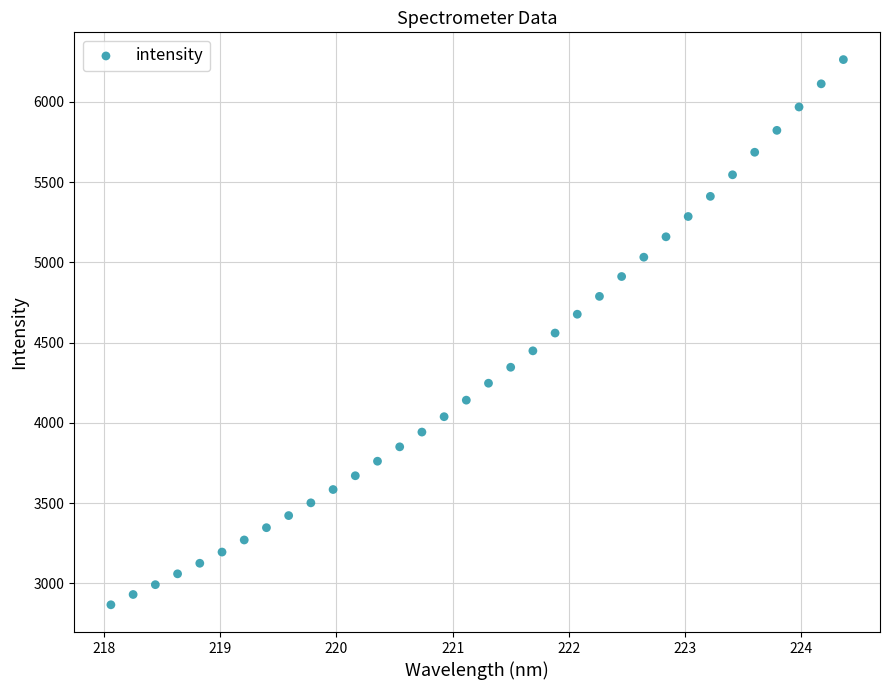

What is the range of X values (max minus min)?

6.3